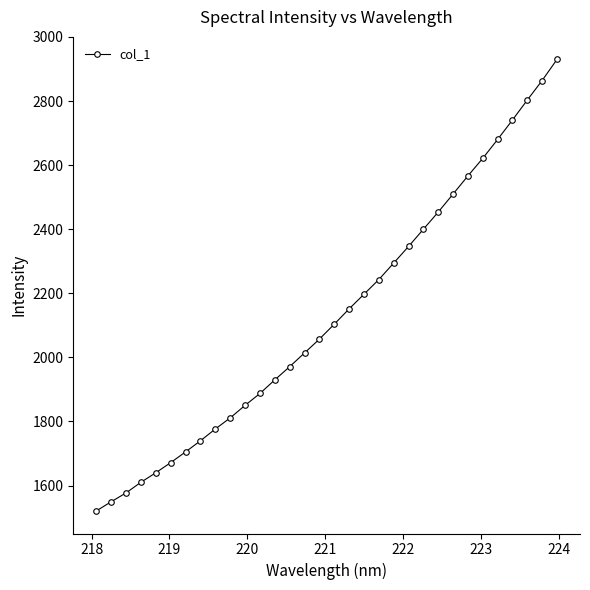

How many distinct data groups are displayed?

1